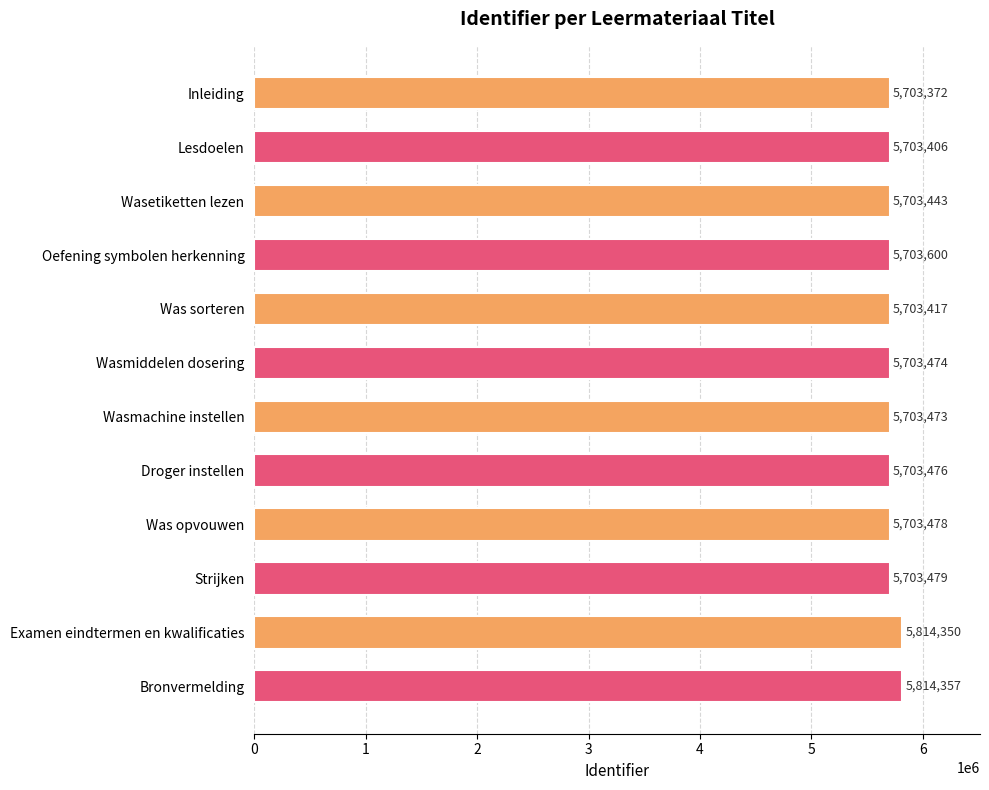

The value at Wasetiketten lezen is 5703443. True or false?

True